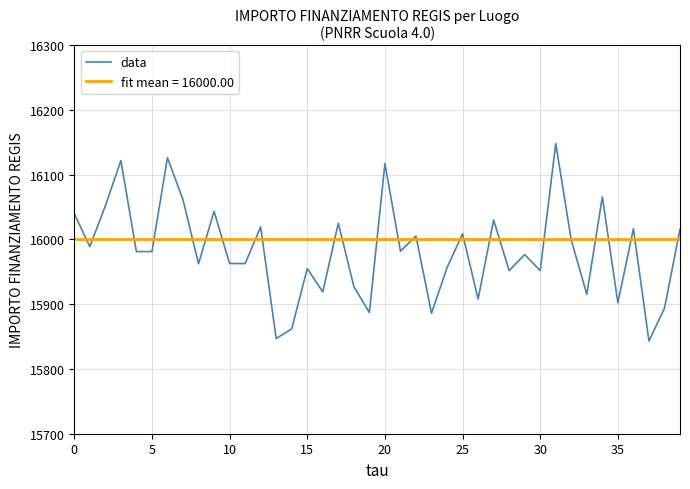

Does the chart display data point markers on the line(s)?

No